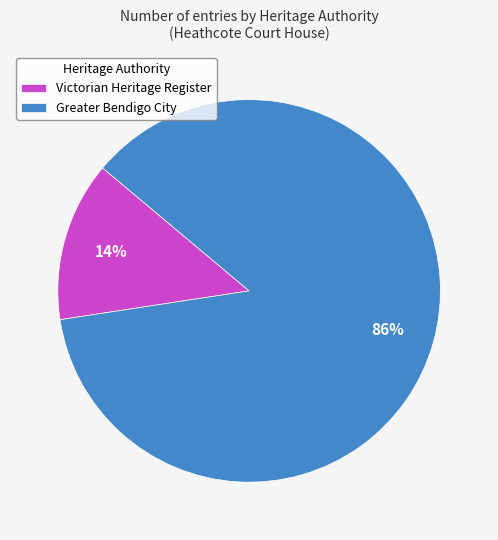

How many slices are in this pie chart?

2